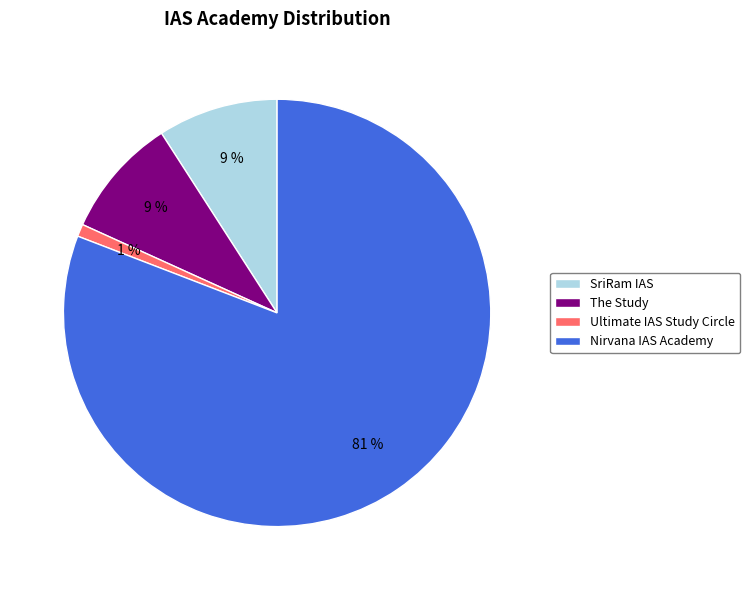

True or false: SriRam IAS accounts for 15% of the total.

False